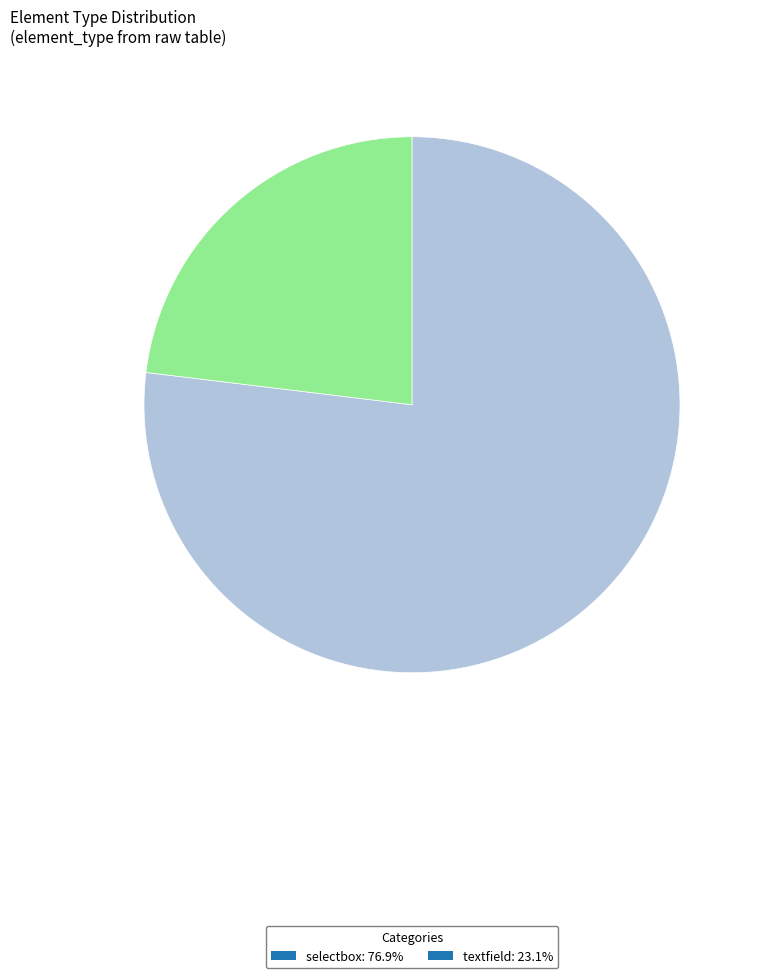

How many slices are in this pie chart?

2